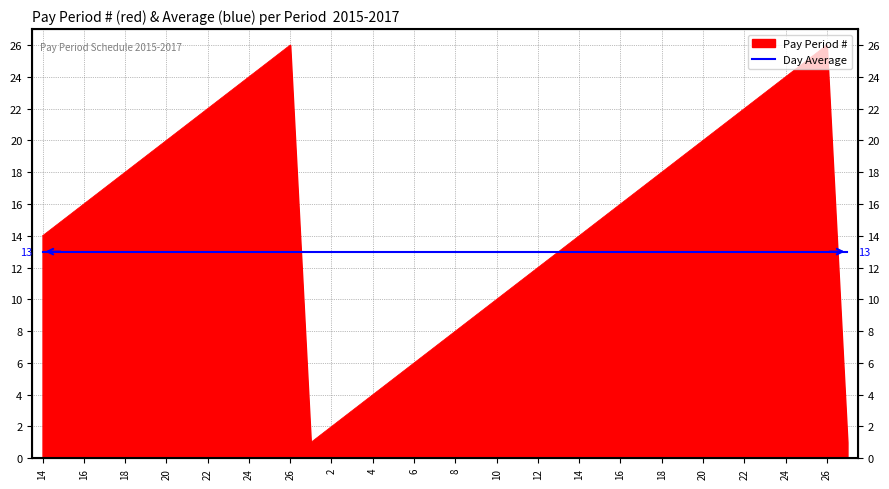

The chart shows a value of 40 at 24. True or false?

False